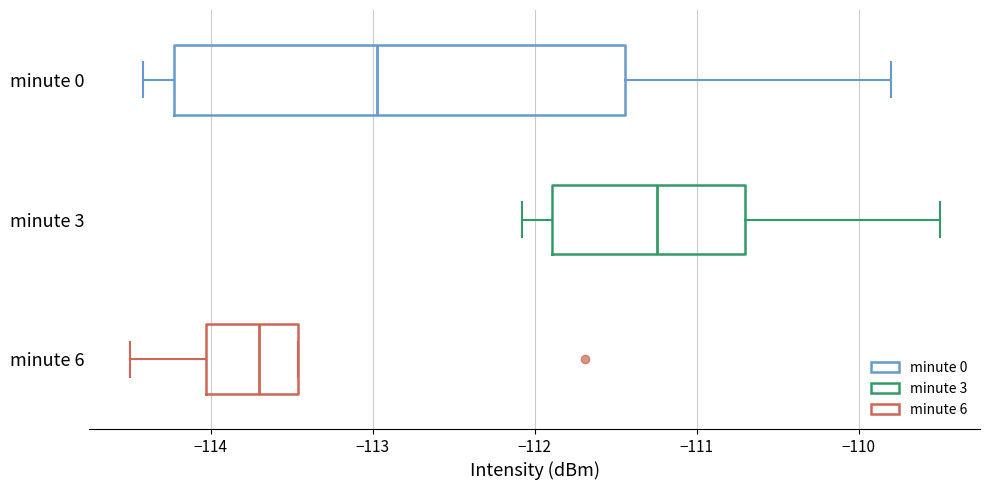

Which box's median line is the furthest to the left?

minute 6